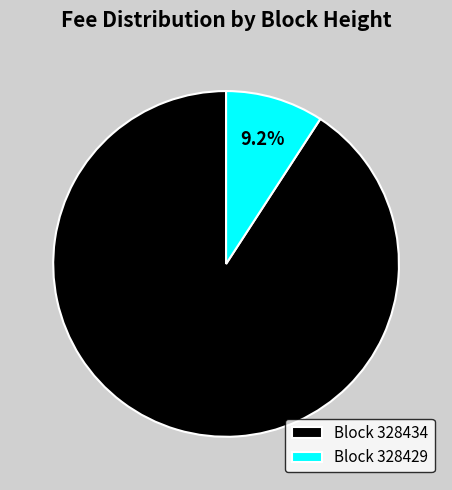

Does Block 328429 represent more than half of the total?

No